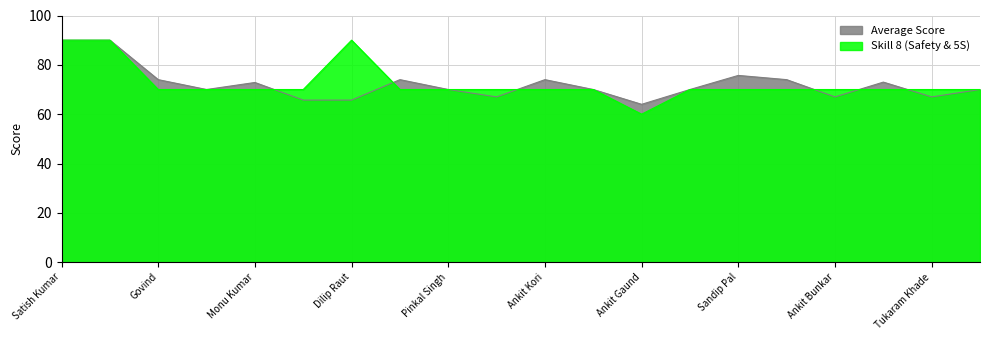

At which label is Average Score closest to 77?

Sandip Pal